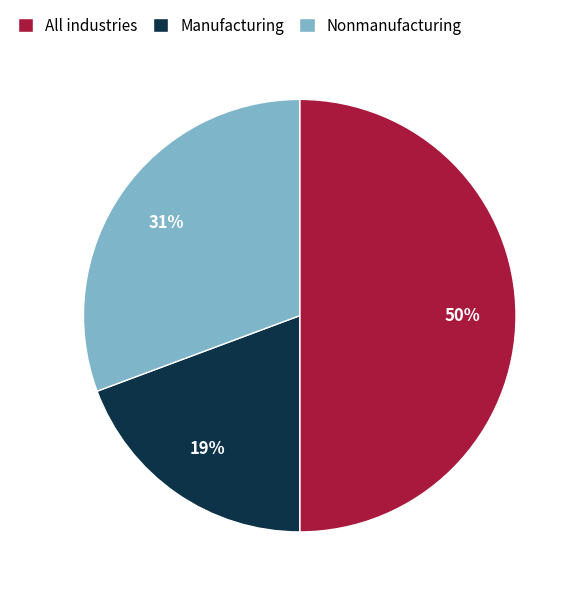

Approximately how many times larger is the value at All industries compared to Nonmanufacturing?

1.6